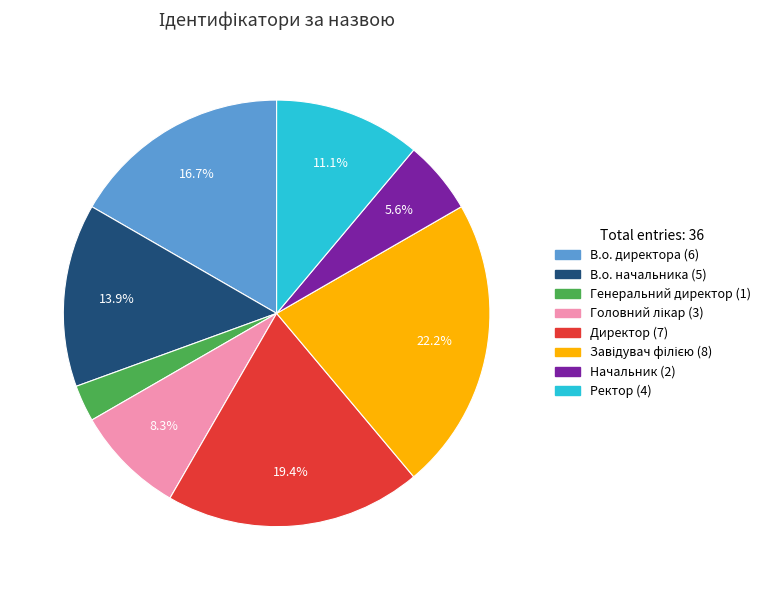

Between Директор and В.о. директора, which is larger?

Директор